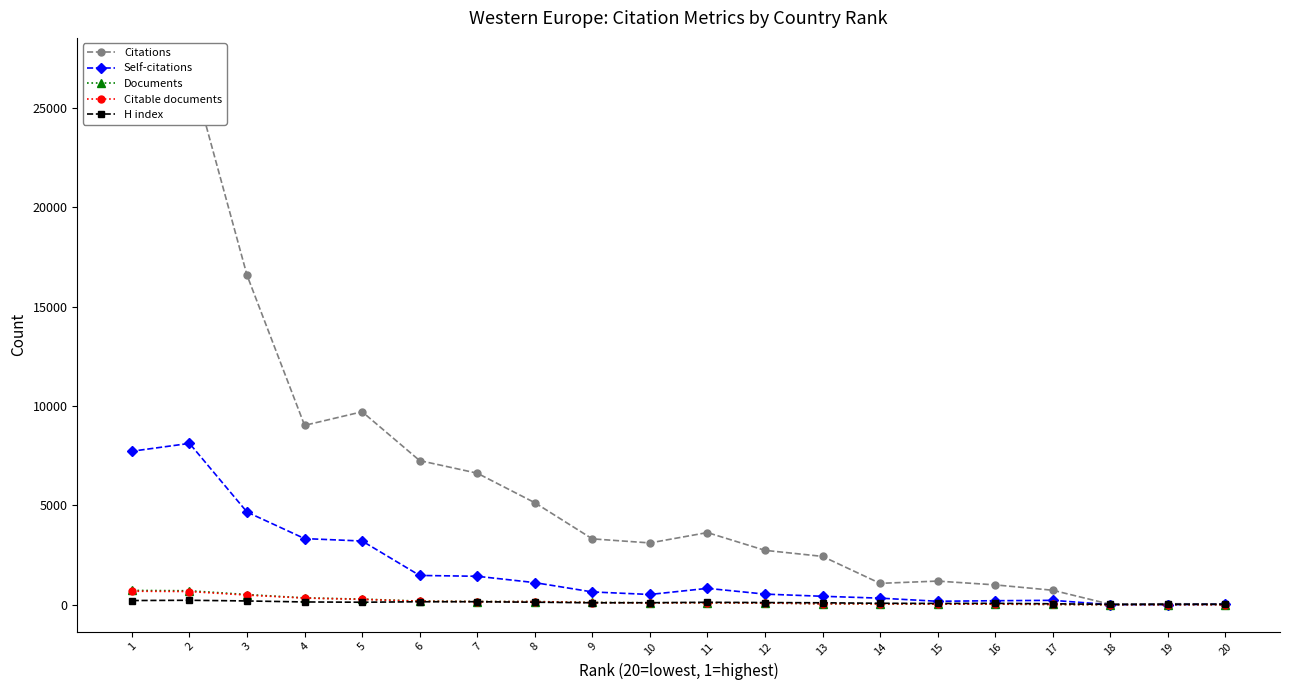

How many lines are shown in the chart?

5